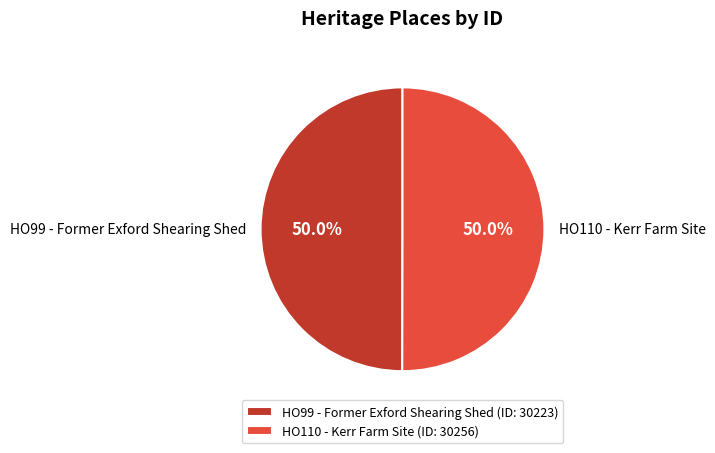

The HO99 - Former Exford Shearing Shed slice represents 63% of the pie. True or false?

False